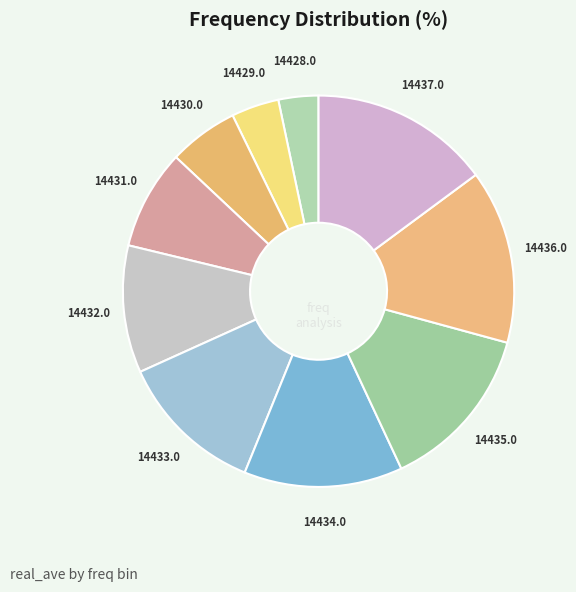

How many segments does this pie chart have?

10